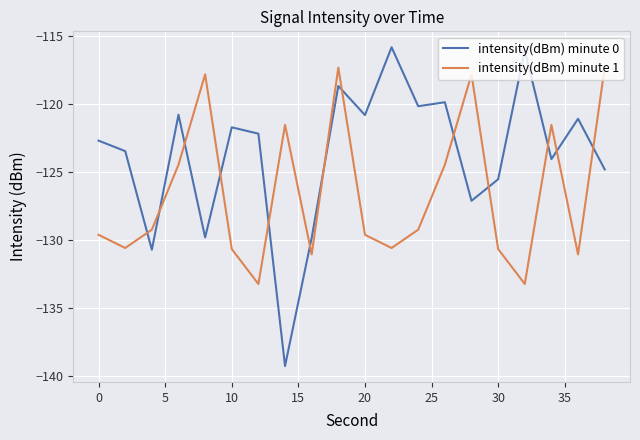

True or false: intensity(dBm) minute 1 and intensity(dBm) minute 0 intersect in this chart.

True